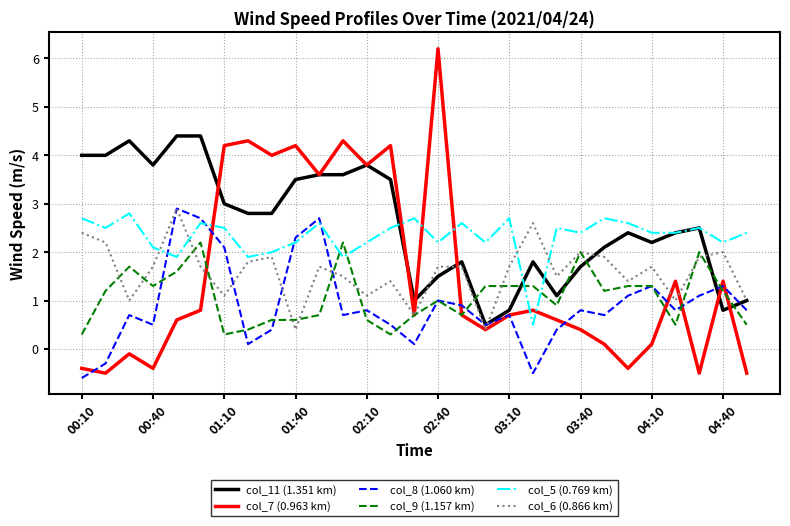

Which series has the largest range (max minus min)?

col_7 (0.963 km)